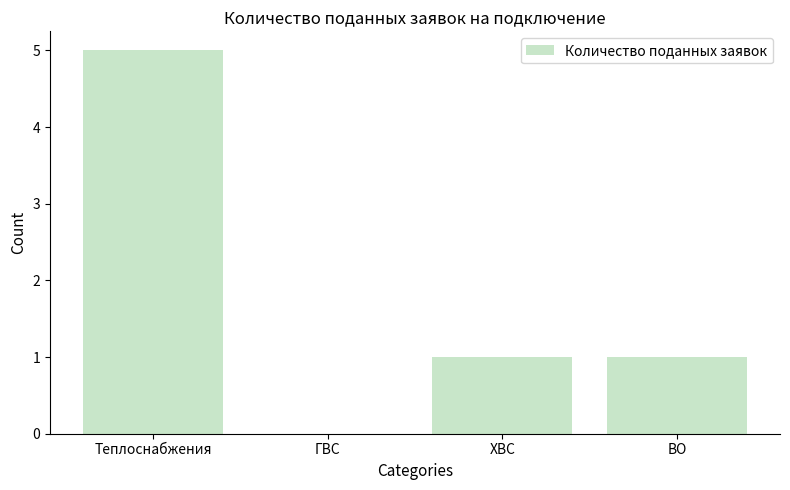

How many positive values are there?

3